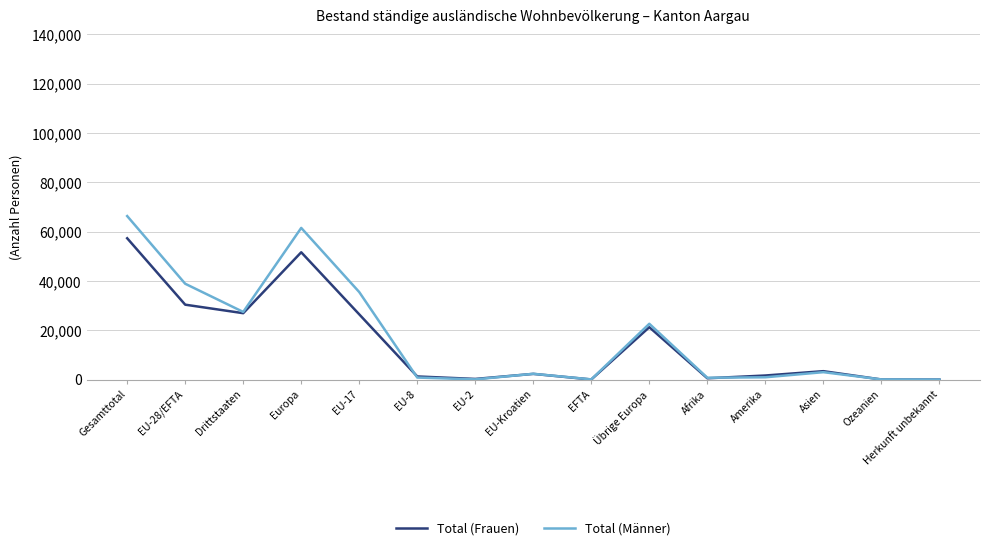

Which series has the widest spread of values?

Total (Männer)